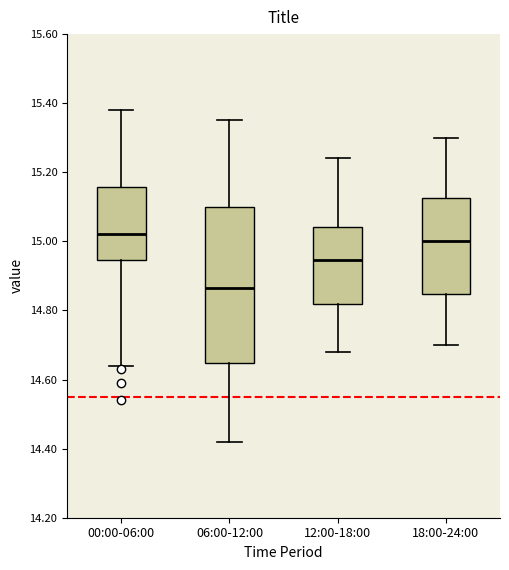

Reading left to right, read every box against the y-axis: the position of its median line, the range the box covers, and the ends of its whiskers. The values are not printed on the chart, so give them approximately, as read against the axis.

00:00-06:00: median 15.02, box 14.94 to 15.16, whiskers 14.64 to 15.38
06:00-12:00: median 14.86, box 14.64 to 15.10, whiskers 14.42 to 15.36
12:00-18:00: median 14.94, box 14.82 to 15.04, whiskers 14.68 to 15.24
18:00-24:00: median 15.00, box 14.84 to 15.12, whiskers 14.70 to 15.30